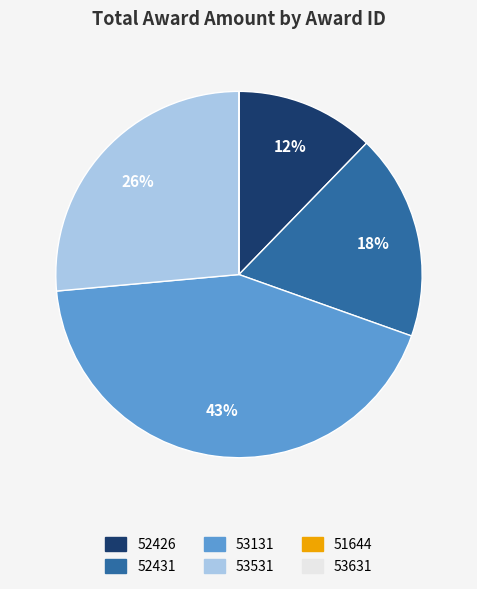

Combined, do 52426 and 52431 account for over 50%?

No